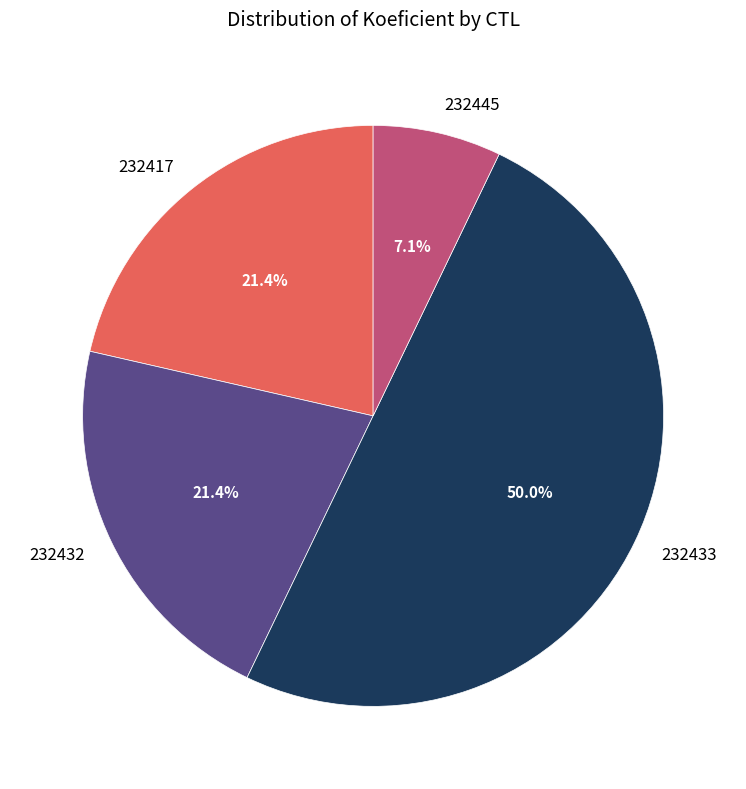

To the nearest percent, what is the combined percentage of 232432 and 232445?

29%